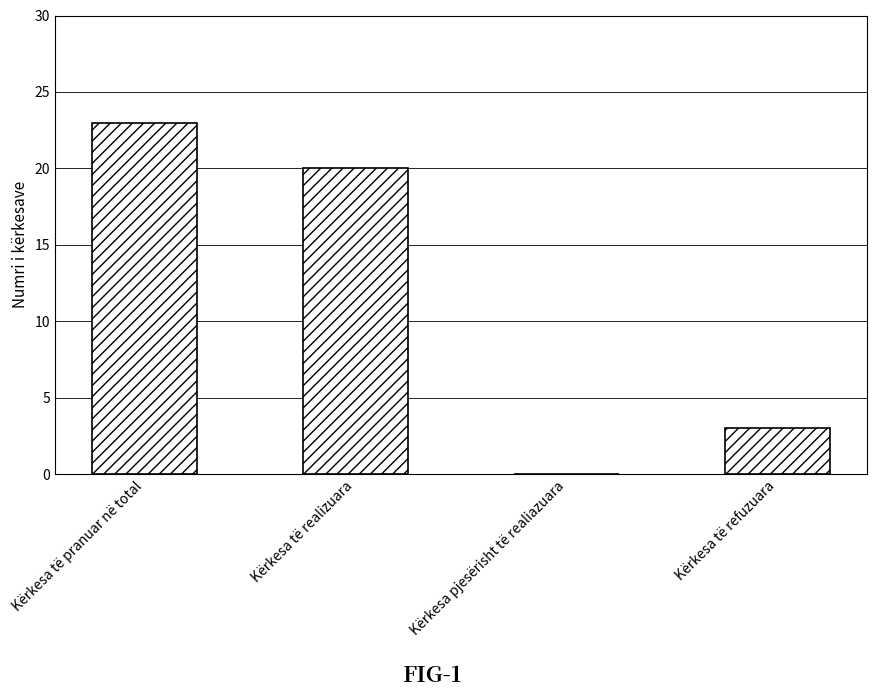

The chart shows a value of 3 at Kërkesa të refuzuara. True or false?

True